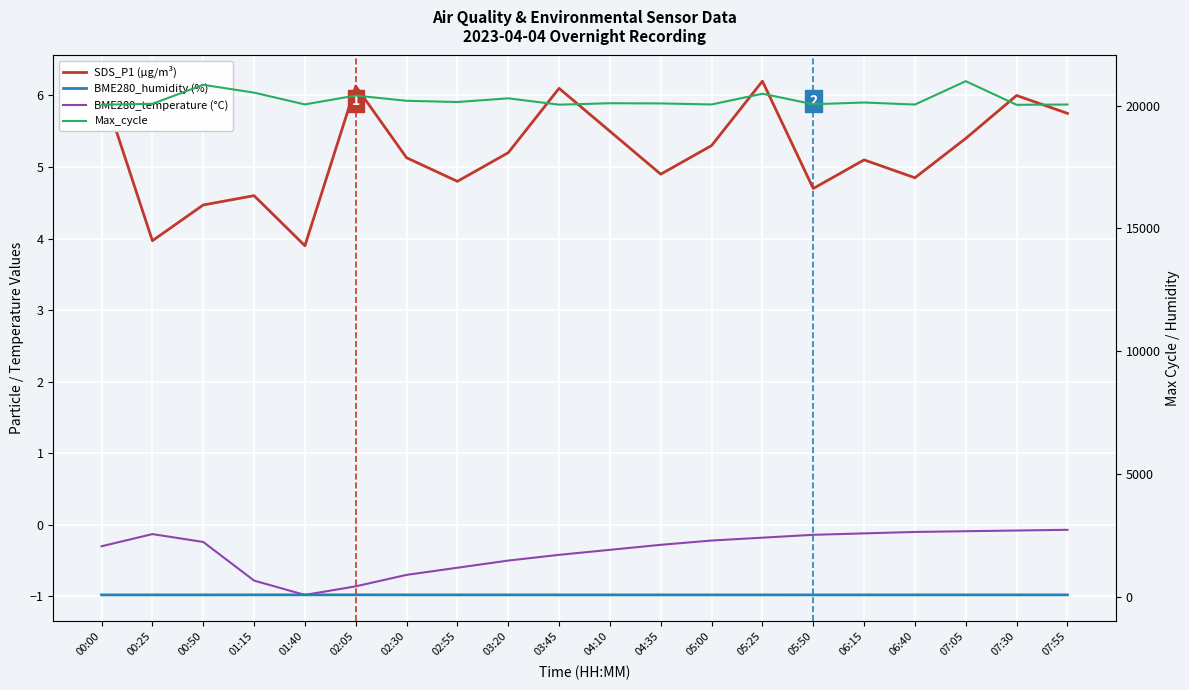

How many lines are shown in the chart?

4